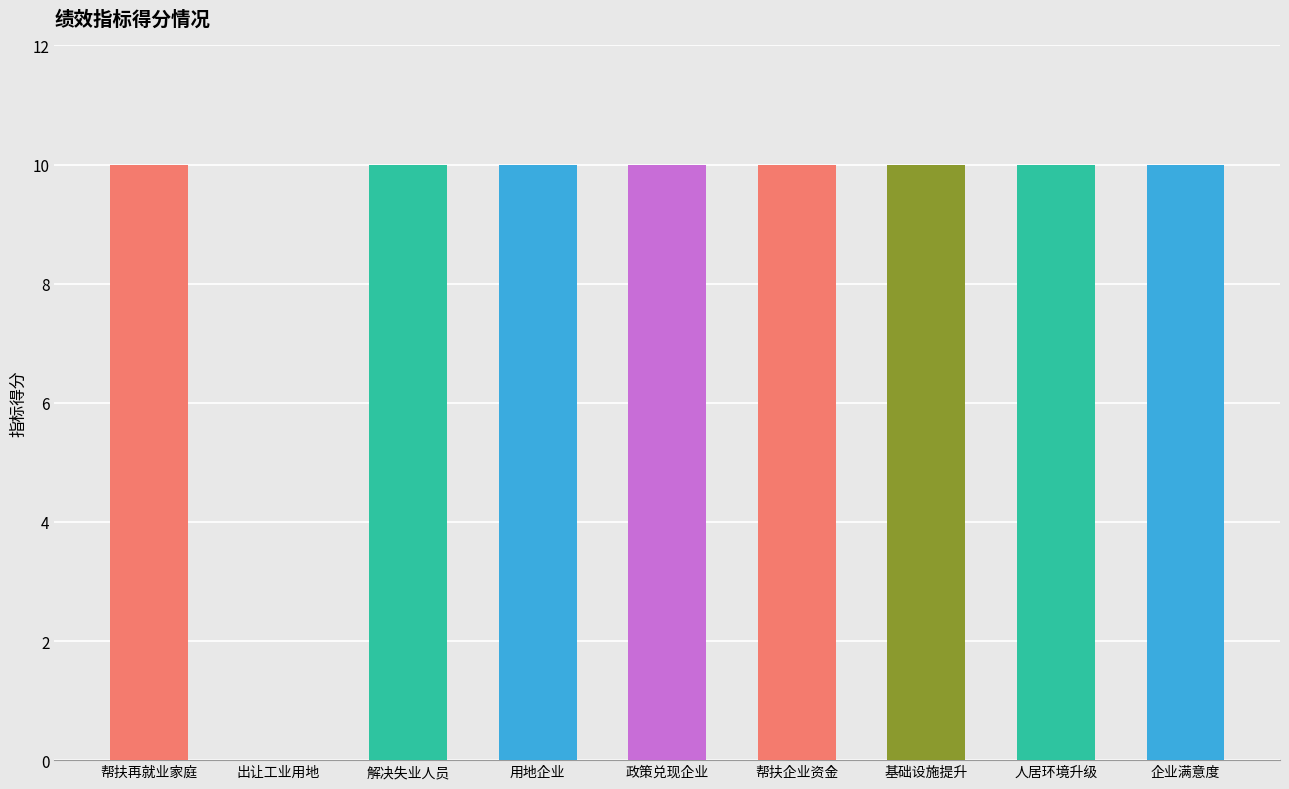

The chart shows a value of 0 at 出让工业用地. True or false?

True